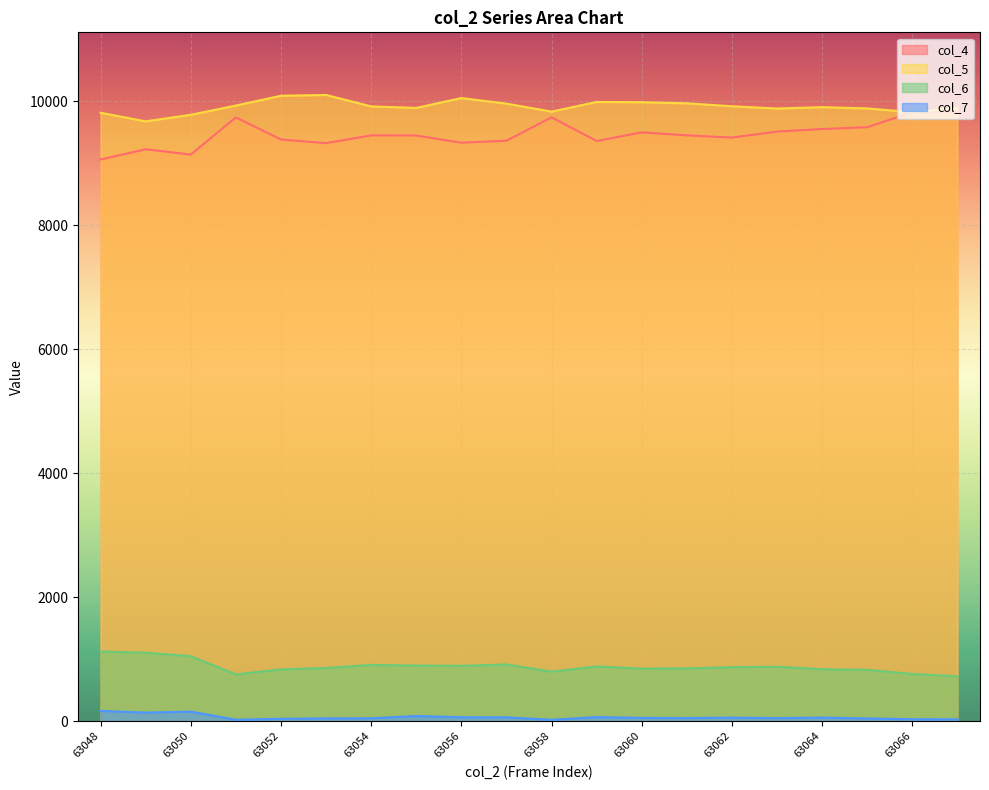

At which category is the sum across all series the highest?

63067